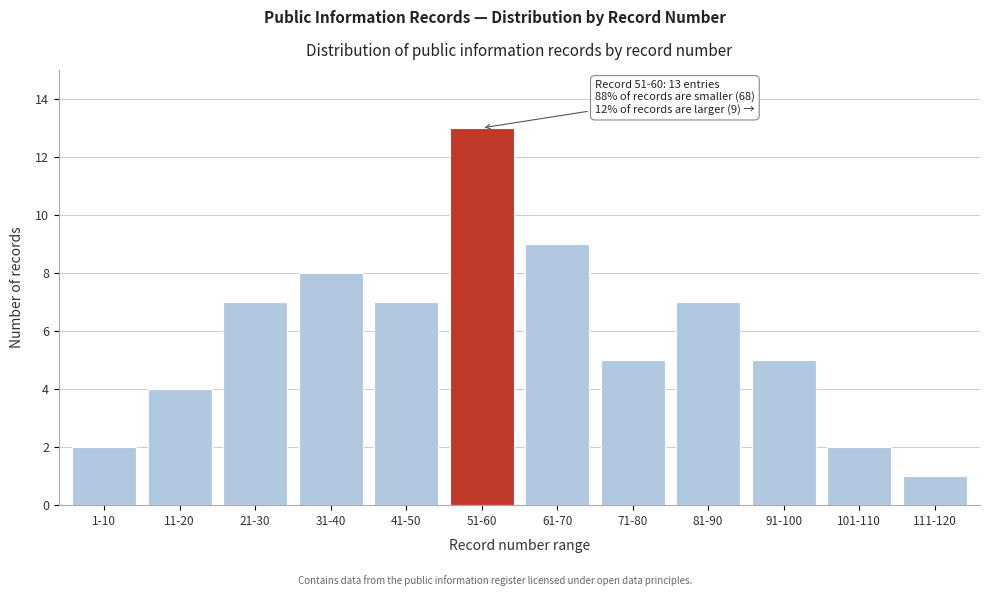

Reading right to left, transcribe all the data shown in this chart.

1	2	5	7	5	9	13	7	8	7	4	2